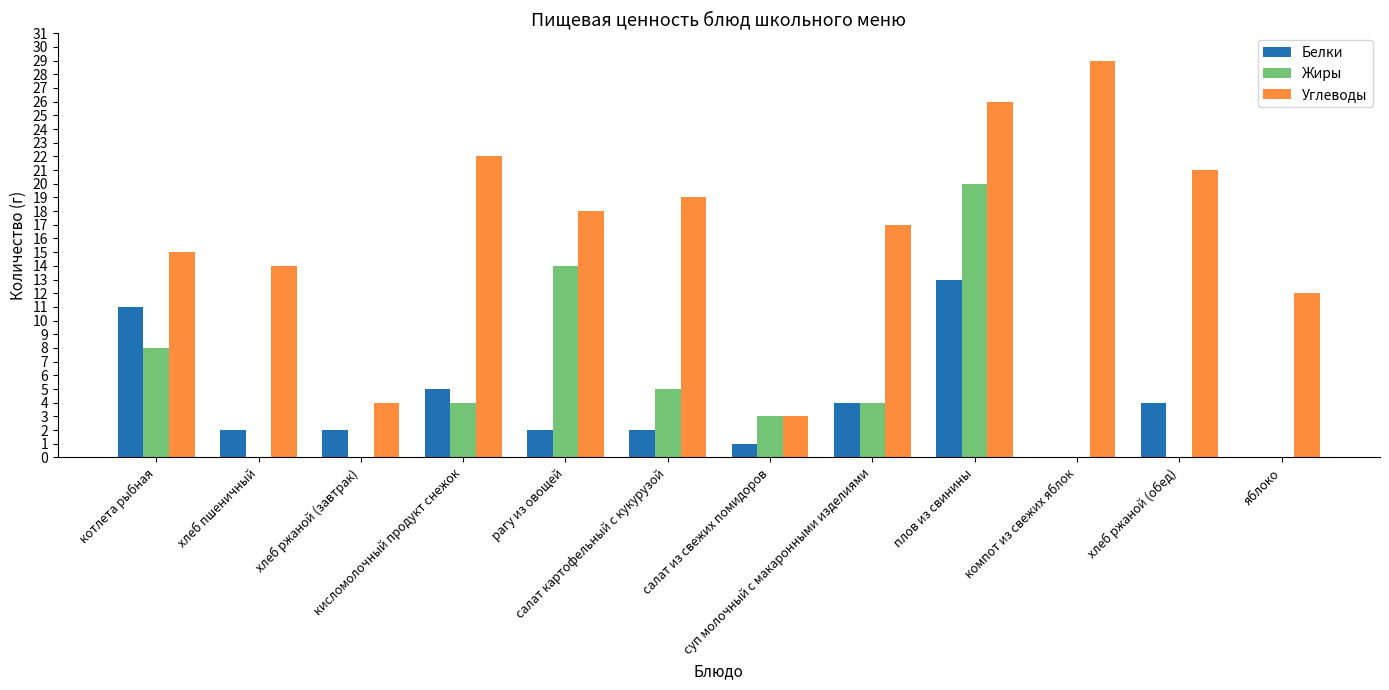

Is it true that Белки equals 5 at кисломолочный продукт снежок?

True